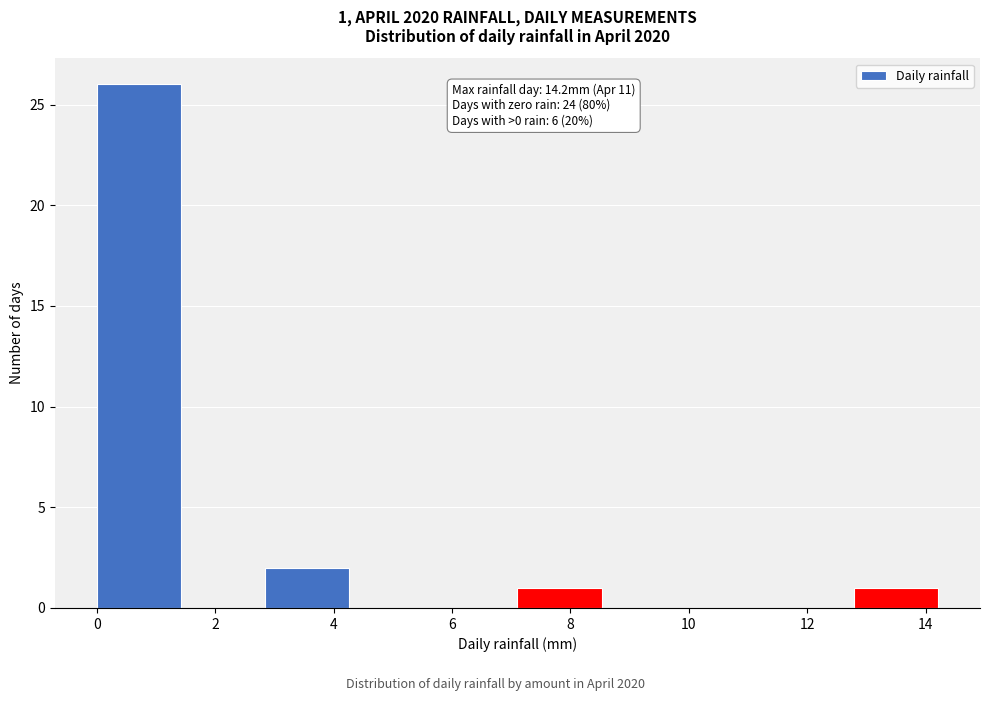

Which range on the x-axis has the tallest bar?

0.0 to 1.4